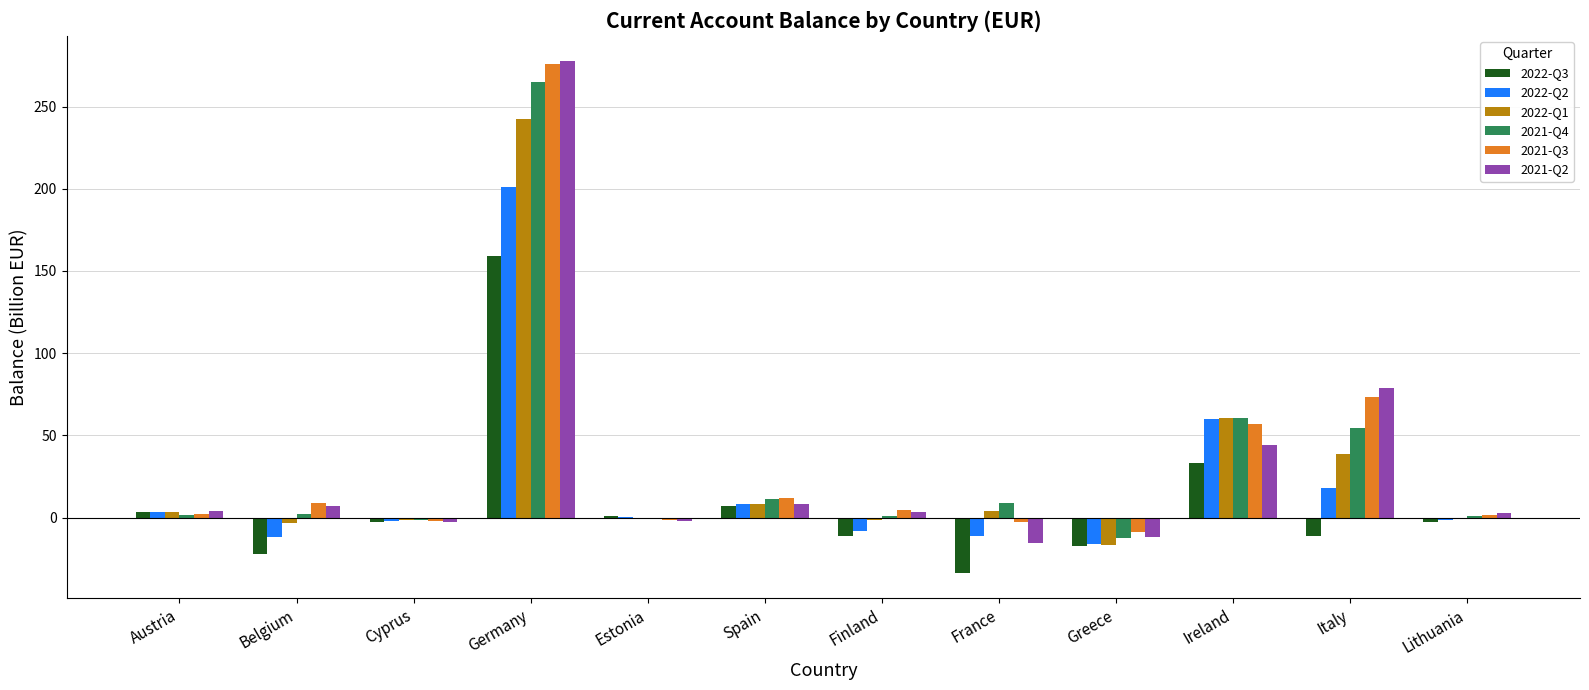

Is it true that 2021-Q2 equals 277.5 at Germany?

True